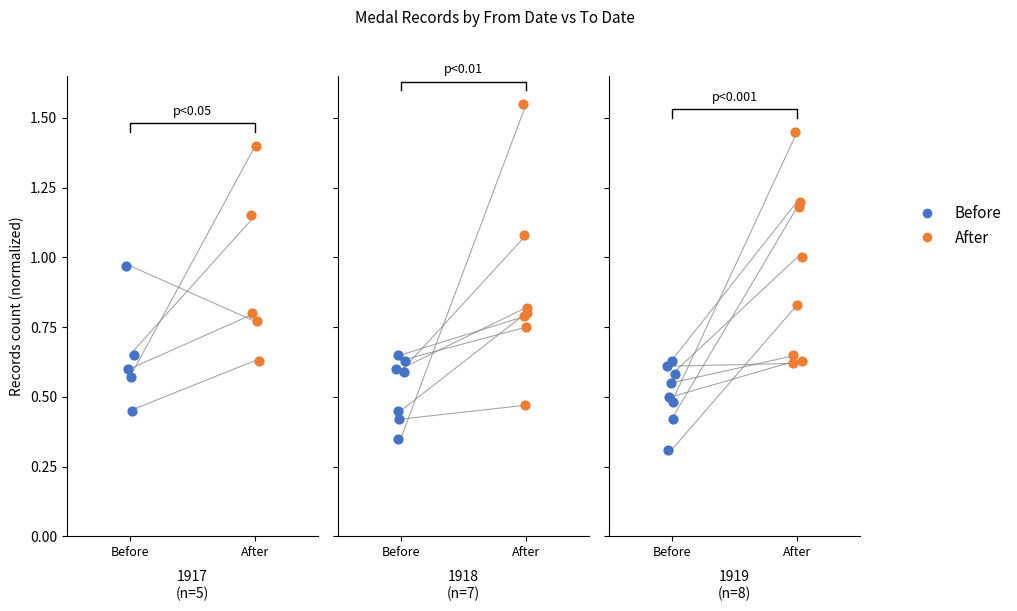

What are all the series names shown in the legend?

Before, After